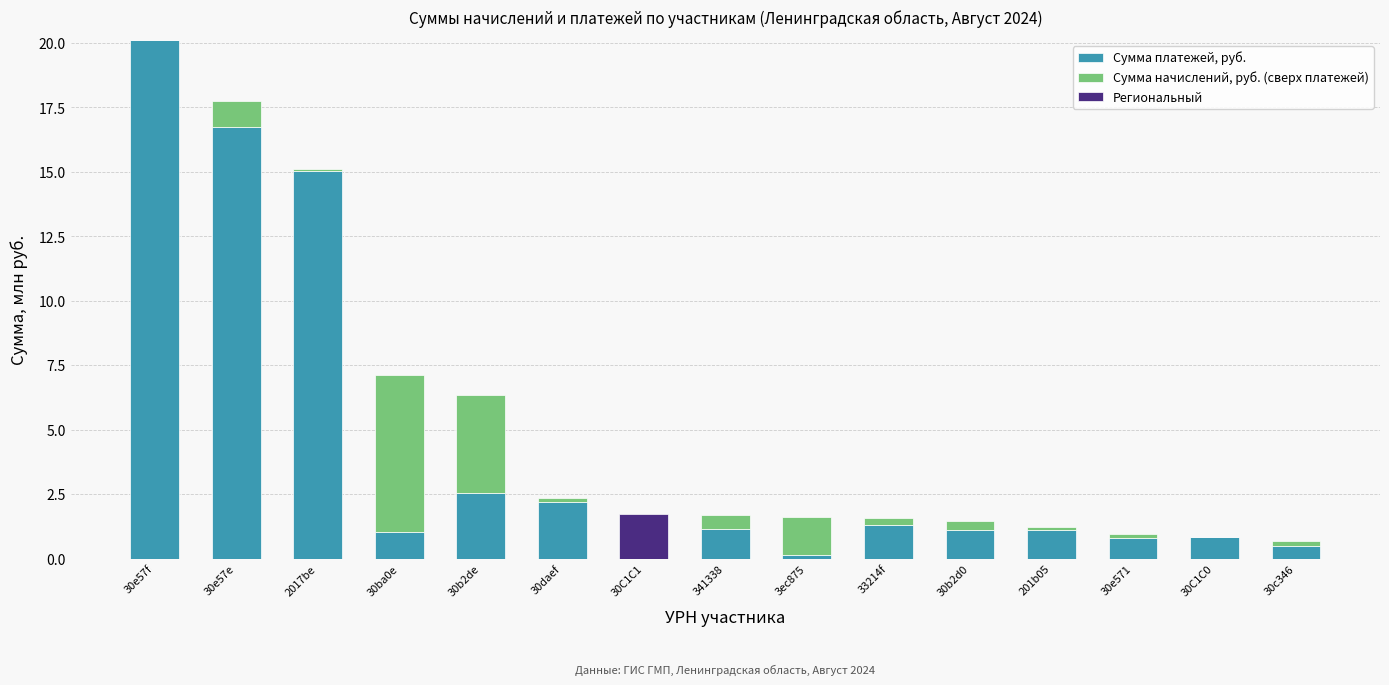

At which category is the sum across all series the highest?

30e57f